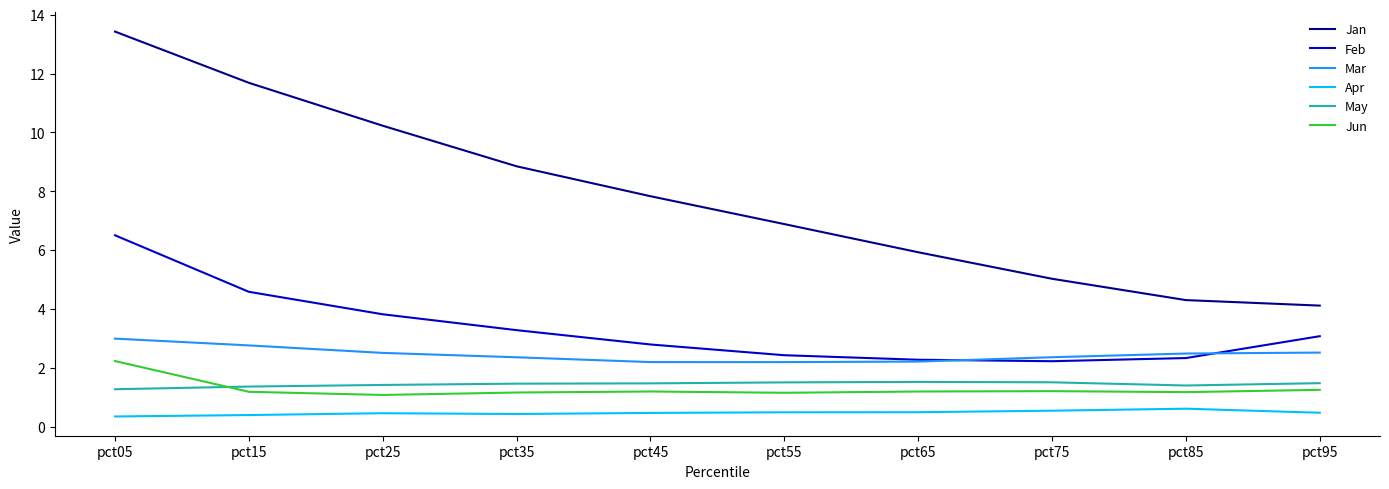

True or false: Jan and Apr cross at least once.

False